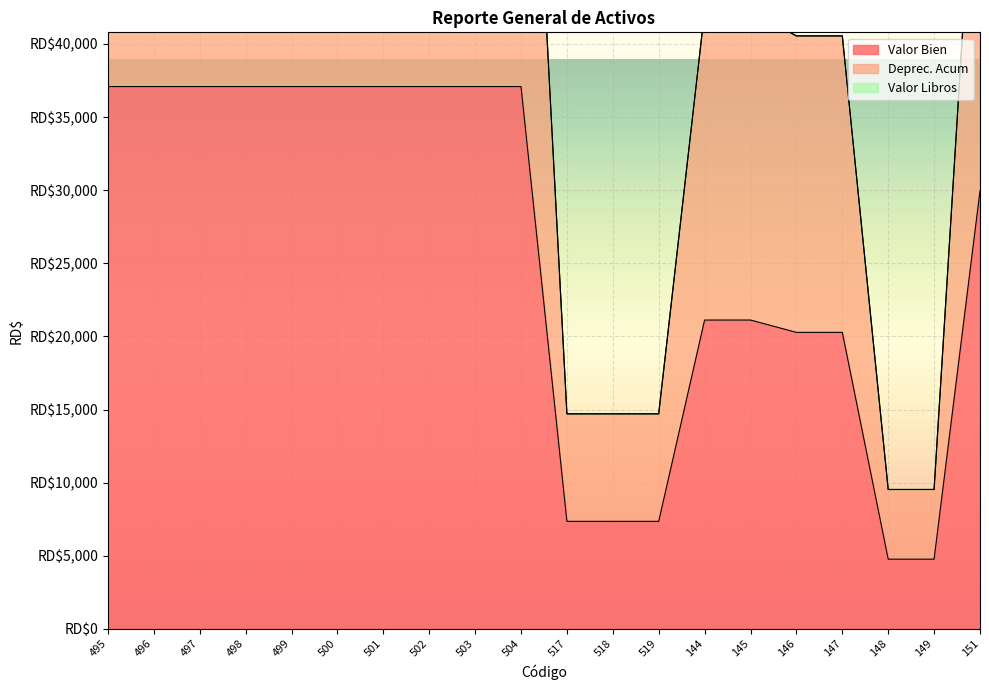

What is the average value of the Deprec. Acum series?

51517.3